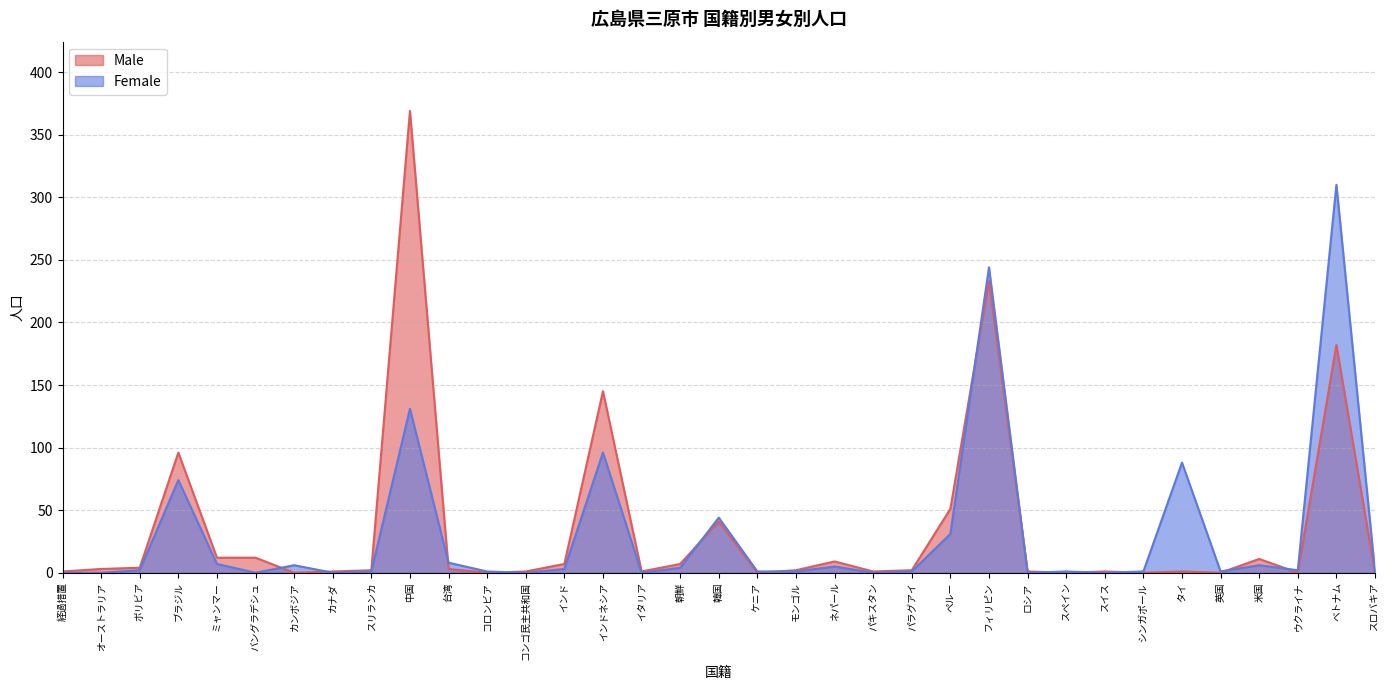

What is the sum of all Male values?

1199